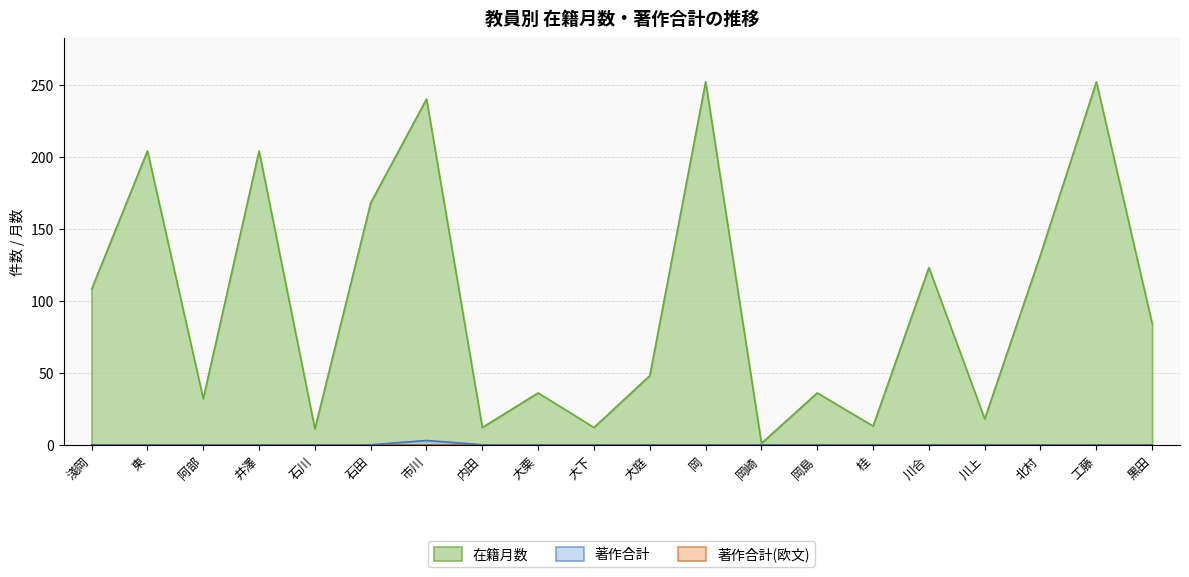

Is it true that 著作合計 equals 1 at 黒田?

False